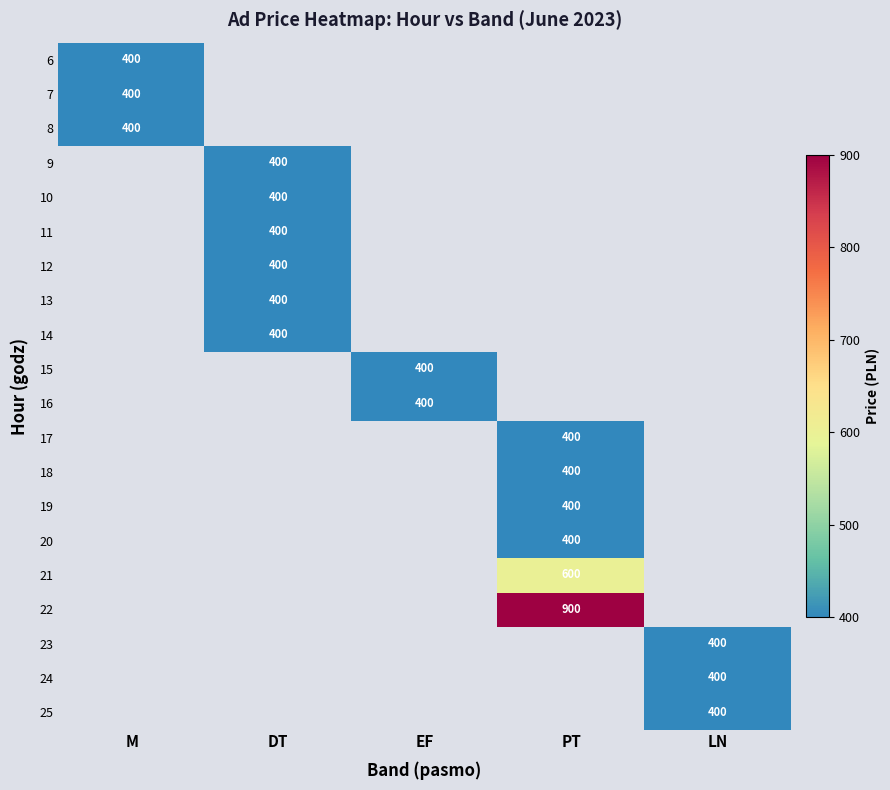

Is the value of 21 at PT greater than the value of 11 at DT?

Yes